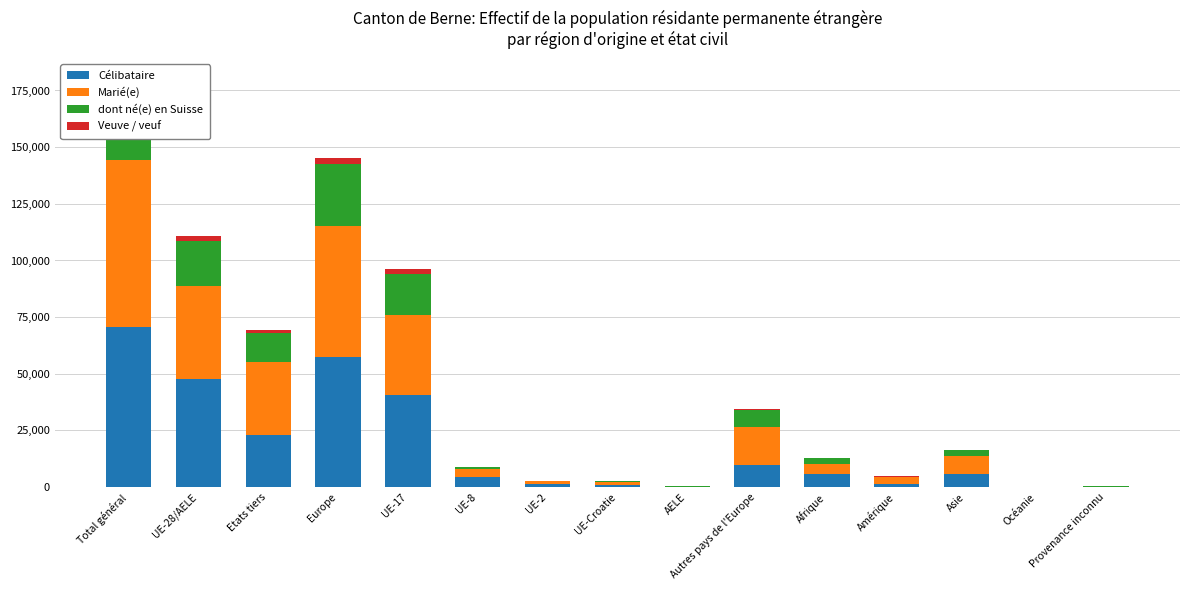

What is the label of the 9th bar from the left?

AELE